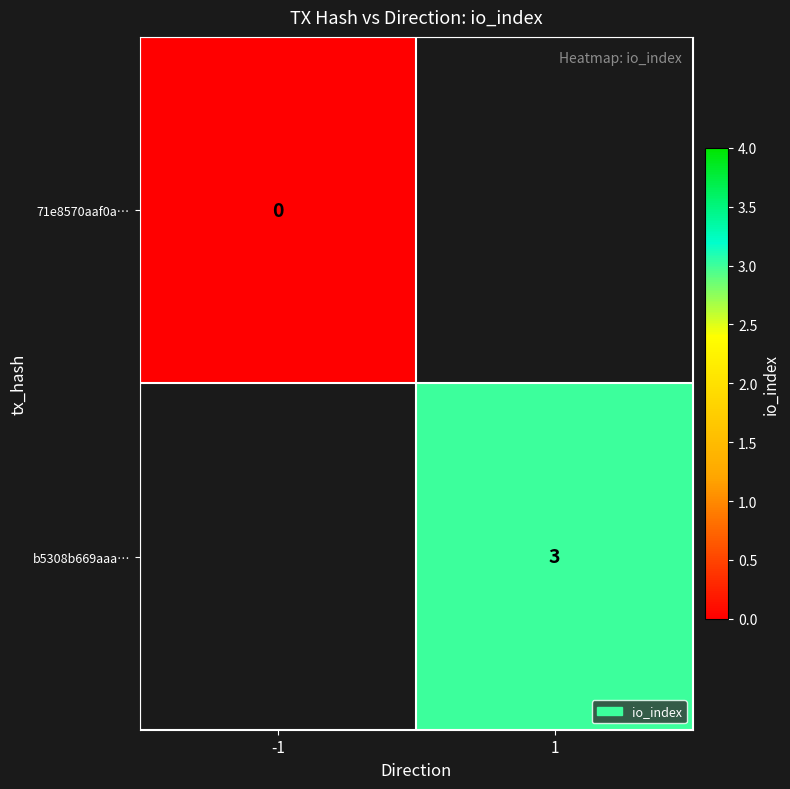

List the series in order of their overall mean, lowest first.

71e8570aaf0a…, b5308b669aaa…